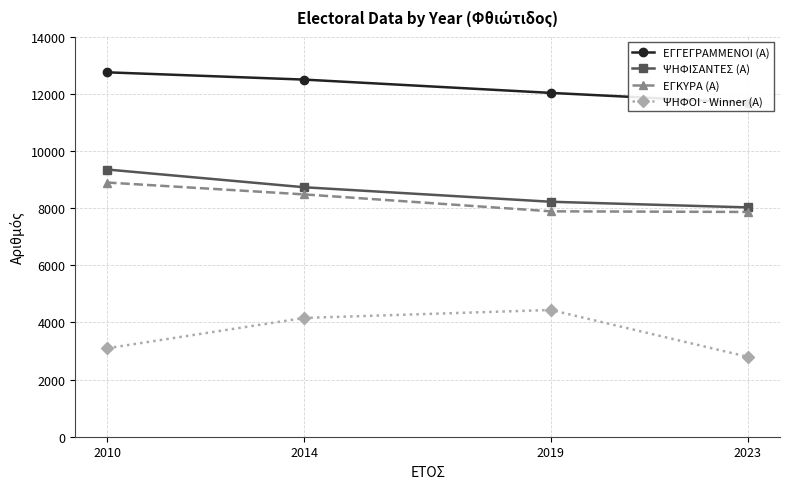

List the labels in order of ΕΓΚΥΡΑ (Α) value, smallest first.

2023, 2019, 2014, 2010